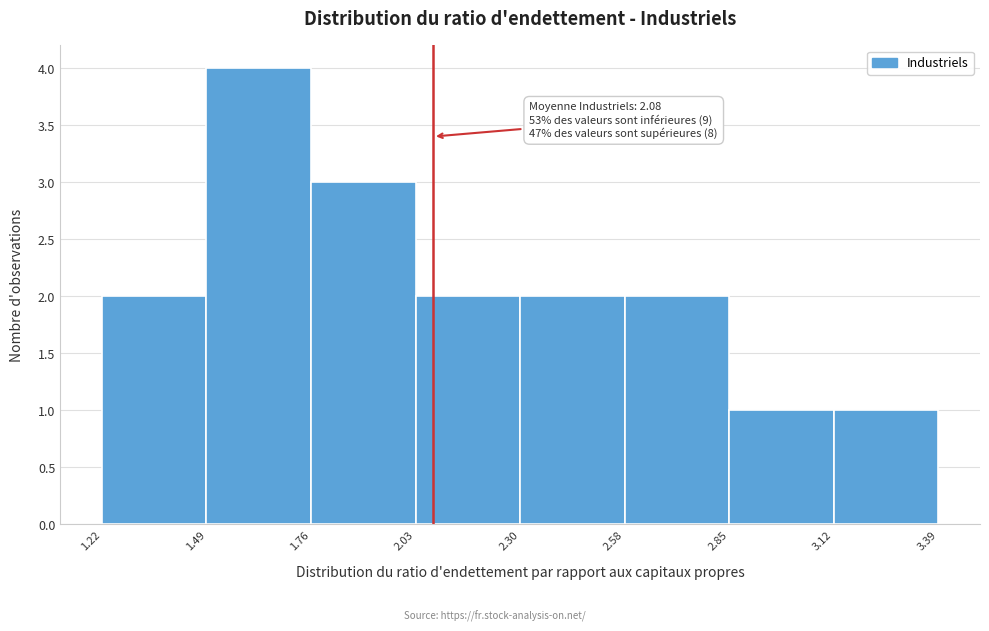

Which range on the x-axis has the tallest bar?

1.49 to 1.76